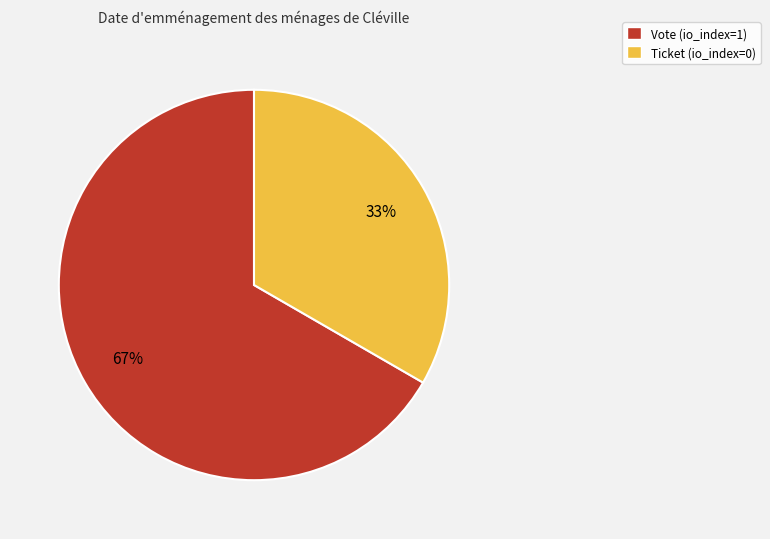

Is it true that Vote is 99% of the pie?

False